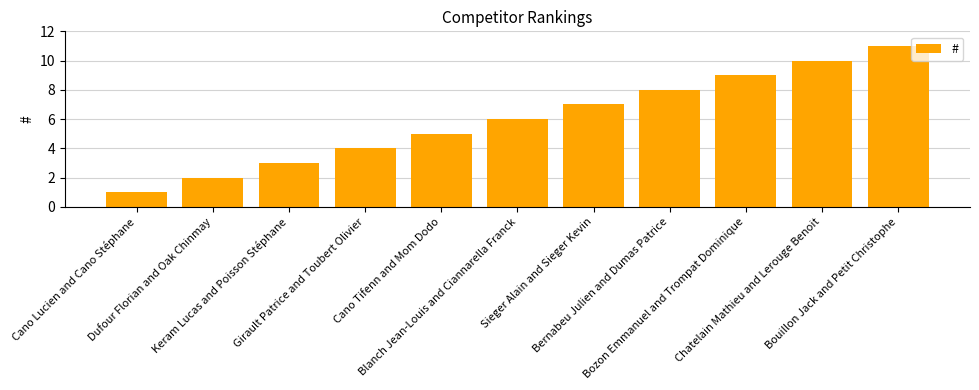

What is the difference between the values at Cano Tifenn and Mom Dodo and Dufour Florian and Oak Chinmay?

3